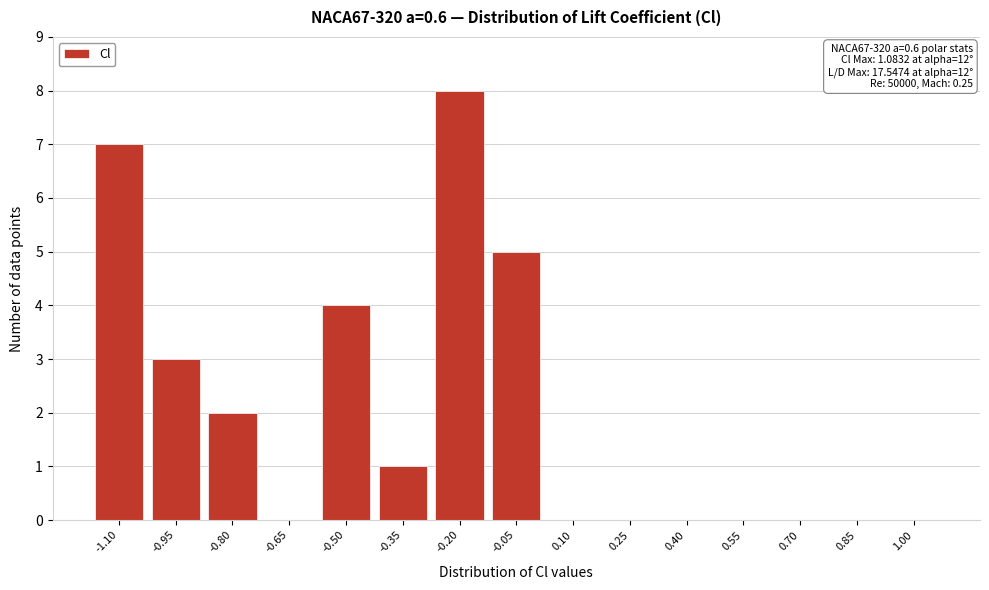

Reading left to right, transcribe all the data shown in this chart.

-1.10=7	-0.95=3	-0.80=2	-0.65=0	-0.50=4	-0.35=1	-0.20=8	-0.05=5	0.10=0	0.25=0	0.40=0	0.55=0	0.70=0	0.85=0	1.00=0